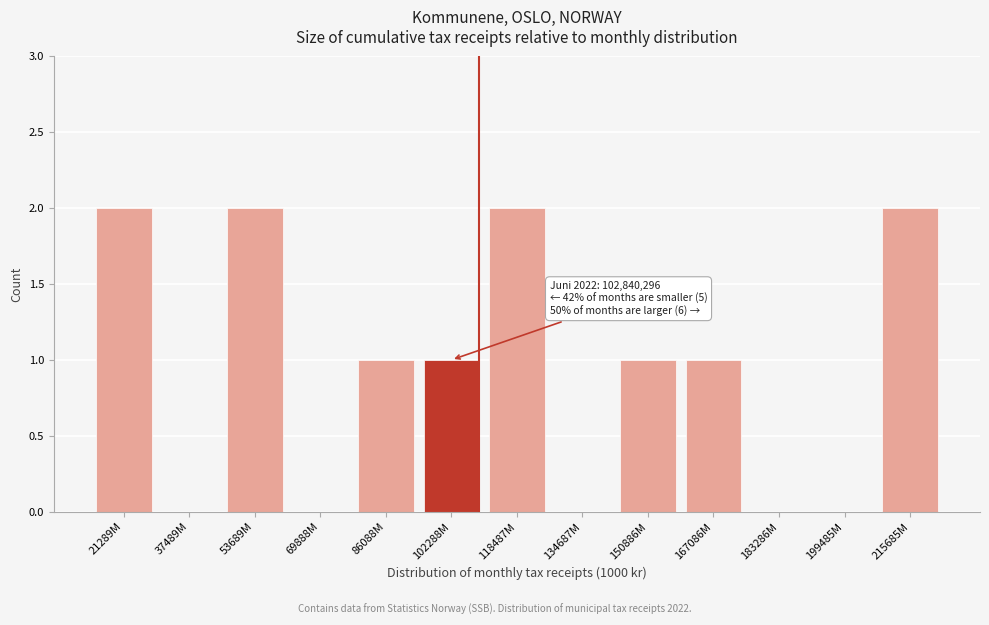

Reading left to right, what are all the values shown in this chart?

21289M=2	37489M=0	53689M=2	69888M=0	86088M=1	102288M=1	118487M=2	134687M=0	150886M=1	167086M=1	183286M=0	199485M=0	215685M=2